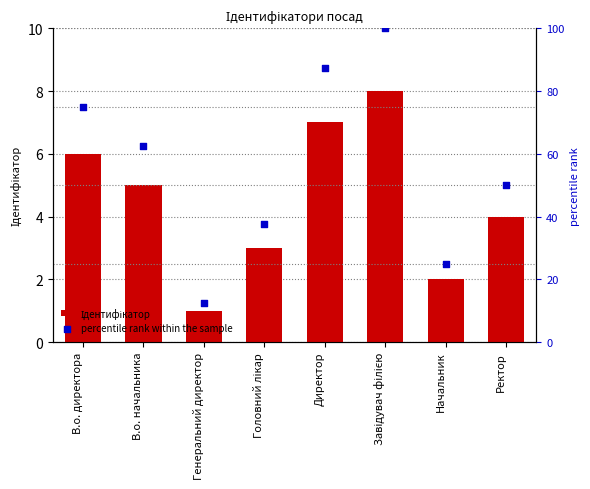

What are all the series names shown in the legend?

Ідентифікатор, percentile rank within the sample